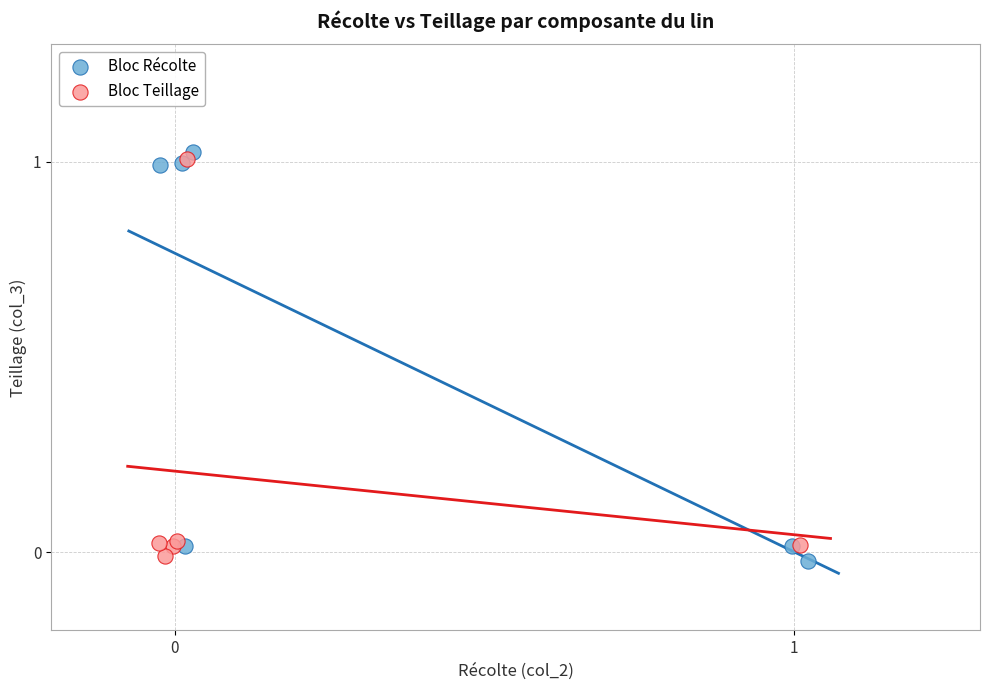

Which series reaches the maximum Y coordinate?

Bloc Récolte